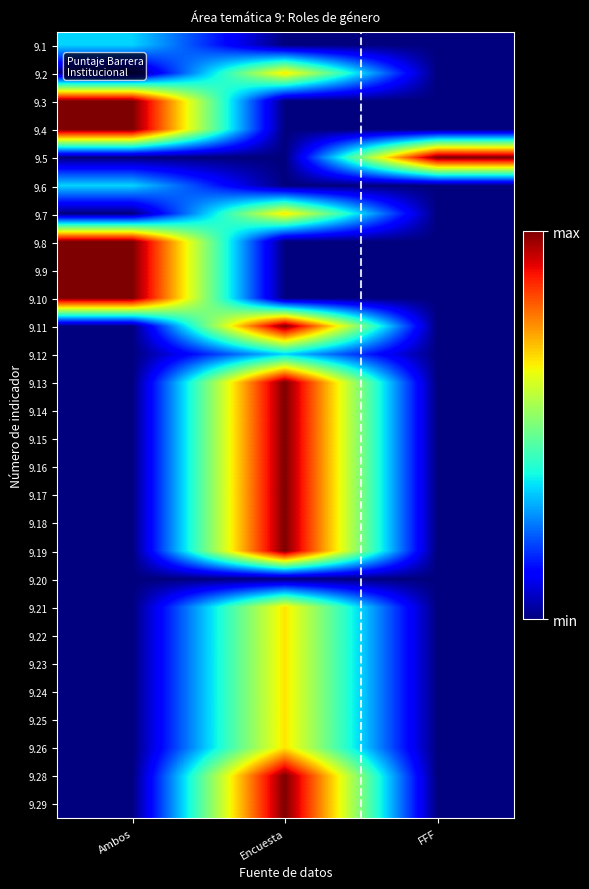

What is the difference between the highest and lowest values at Ambos?

3